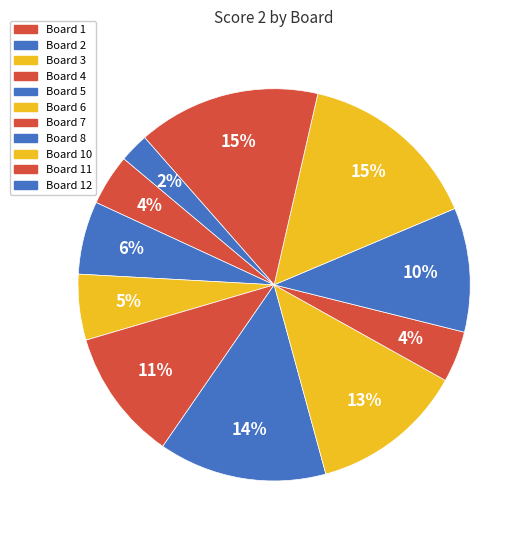

How many slices are in this pie chart?

11